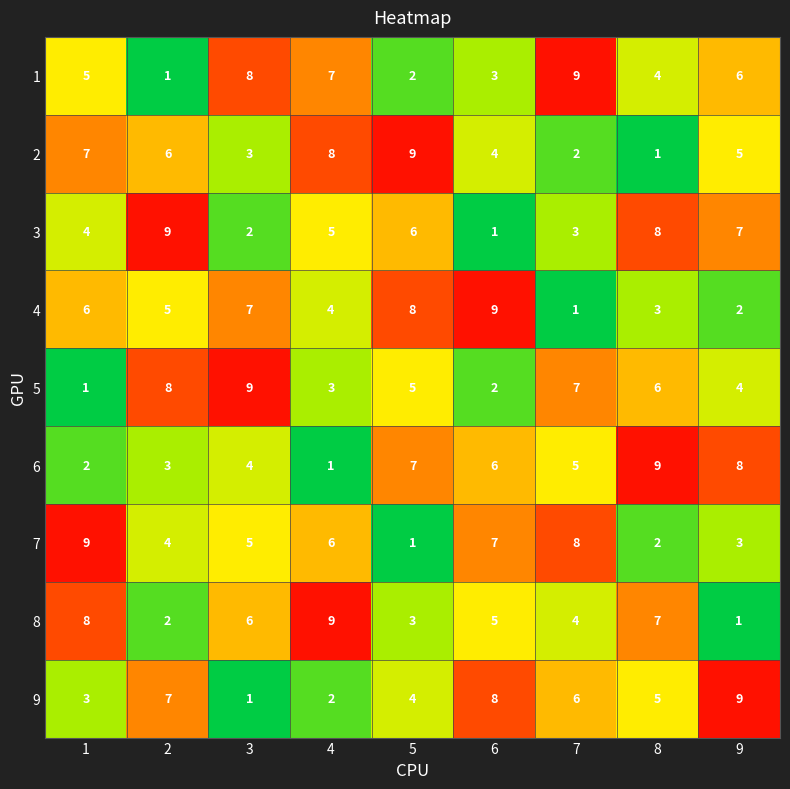

At 4, list the series in order from largest to smallest.

8, 2, 1, 7, 3, 4, 5, 9, 6